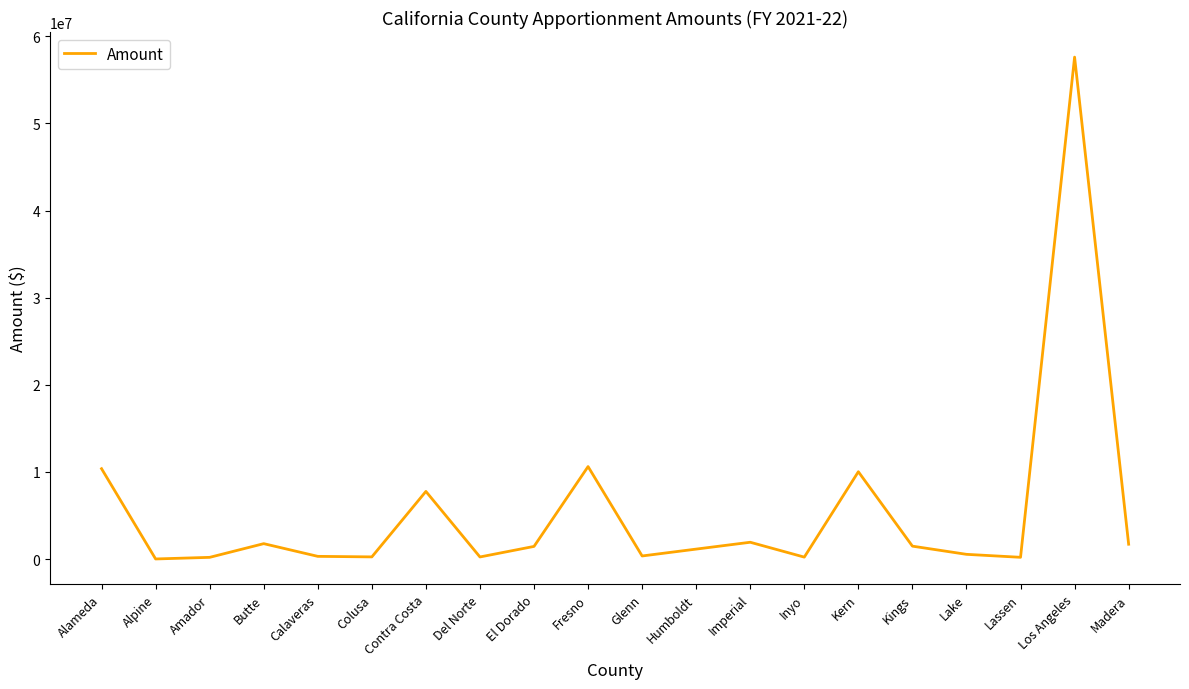

The chart shows a value of 4860419 at Fresno. True or false?

False